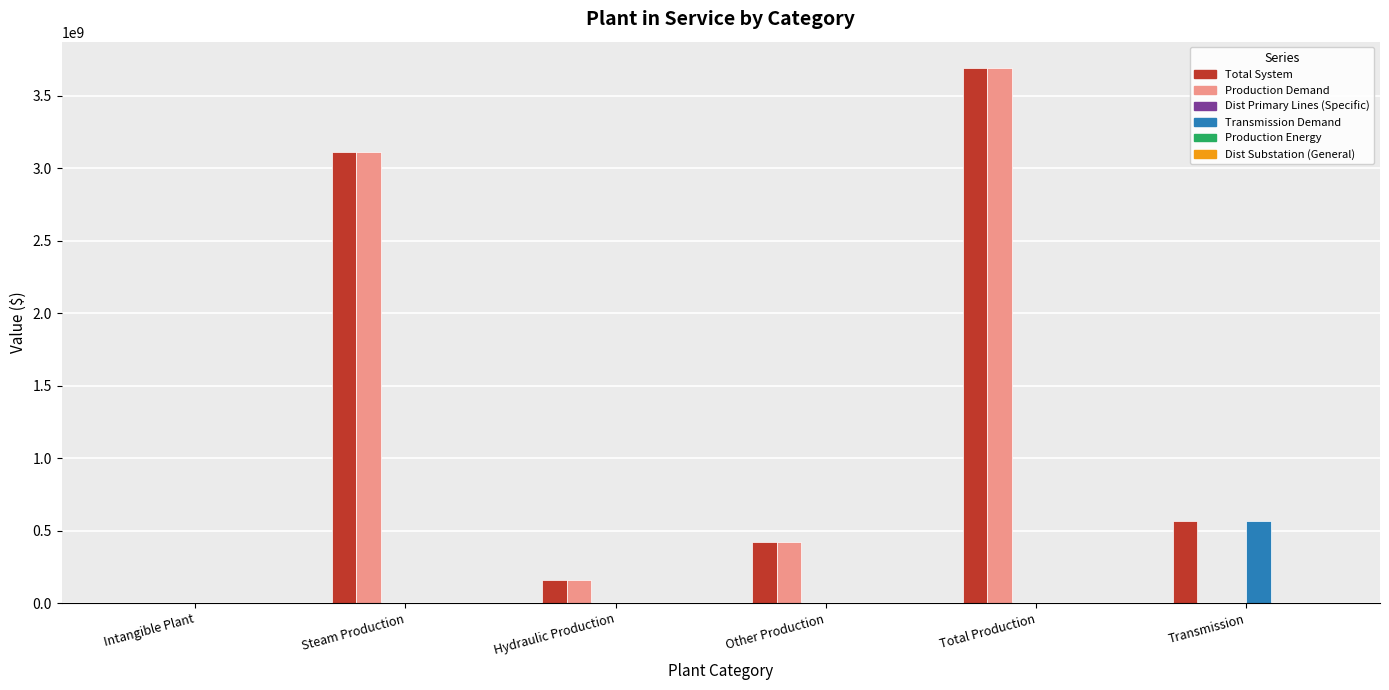

At which label is Production Demand closest to 1843536635?

Steam Production